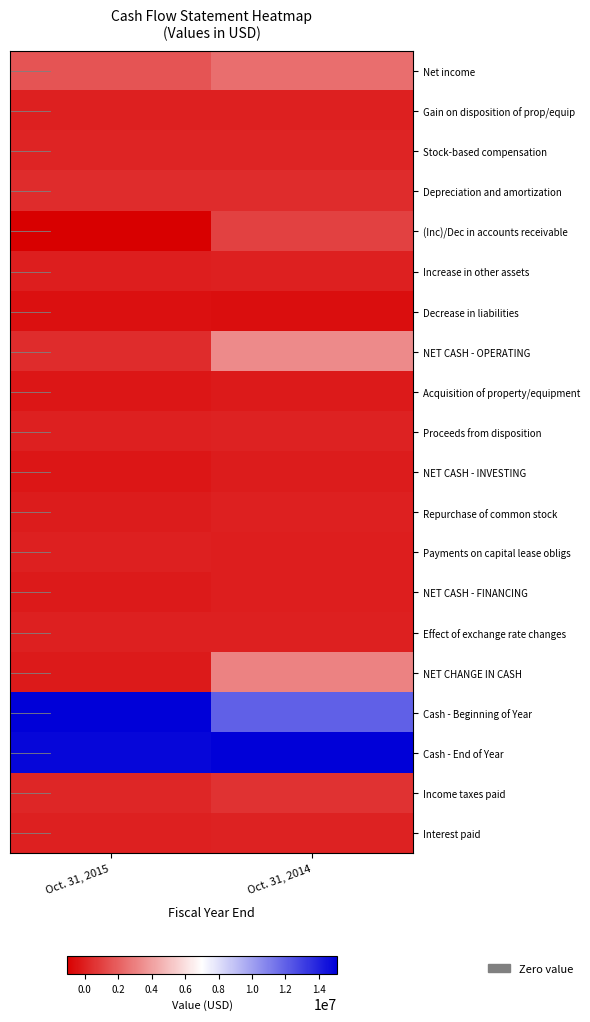

What is the maximum value shown in the chart?

15088070